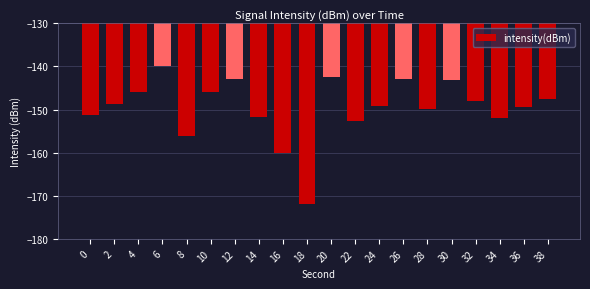

At which label is the value closest to -155?

8